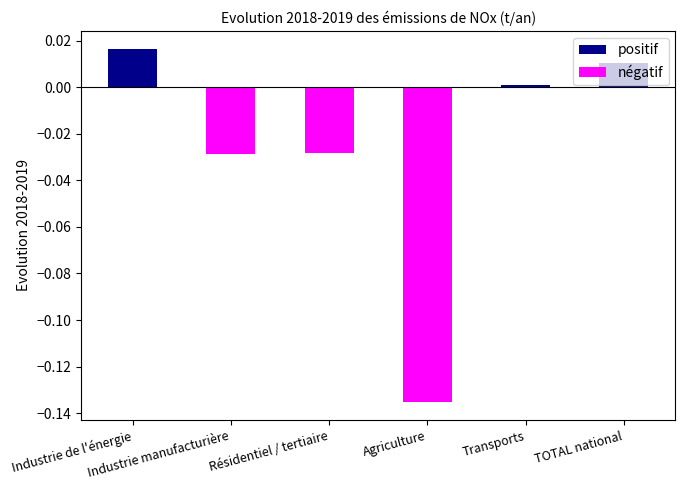

What is the change in value from Industrie de l'énergie to Agriculture?

-0.2